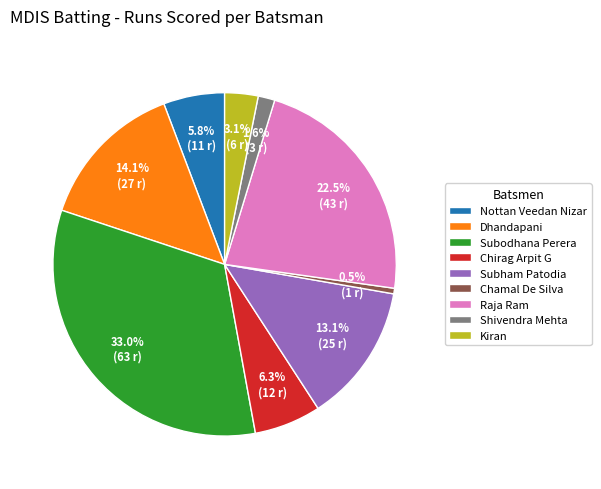

What is the smallest slice in the pie chart?

Chamal De Silva